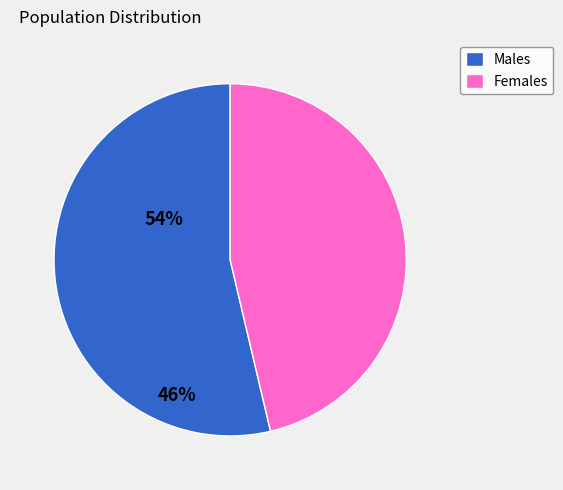

Do Males and Females together represent more than half of the pie?

Yes